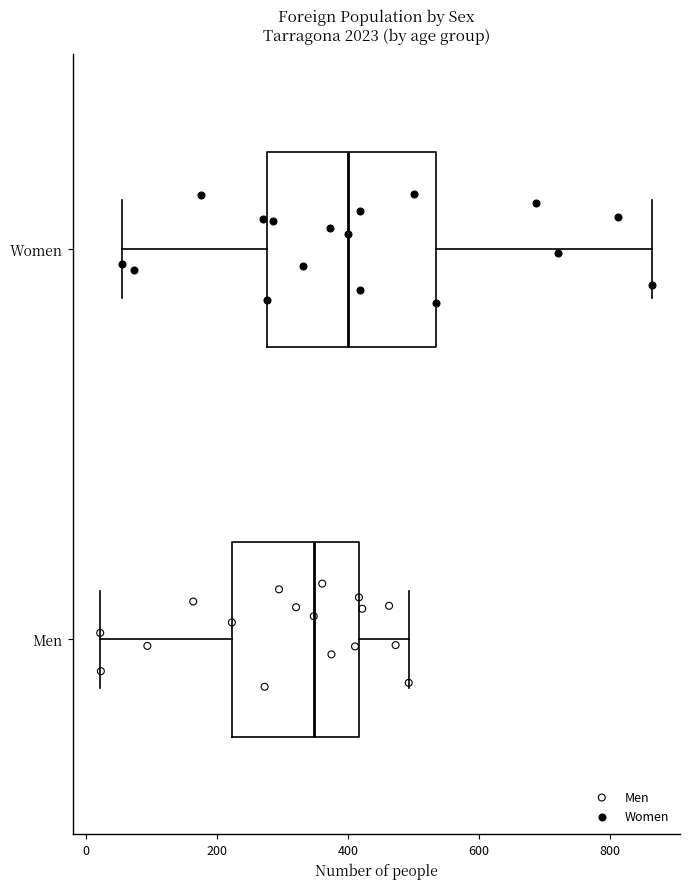

Where does the median line of the box for Men sit on the x-axis? The values are not printed on the chart, so give them approximately, as read against the axis.

340